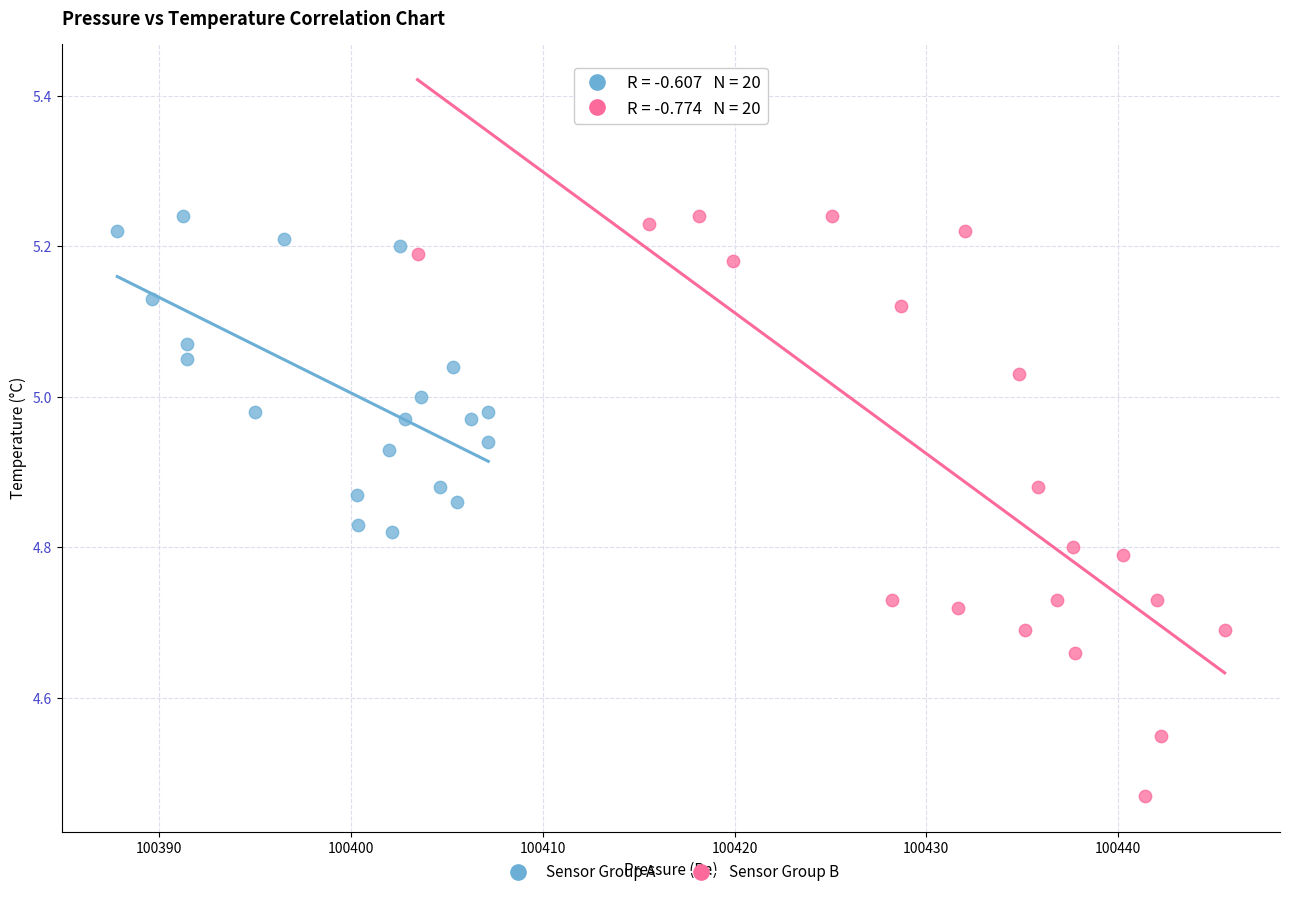

Which series reaches the minimum Y coordinate?

Sensor Group B